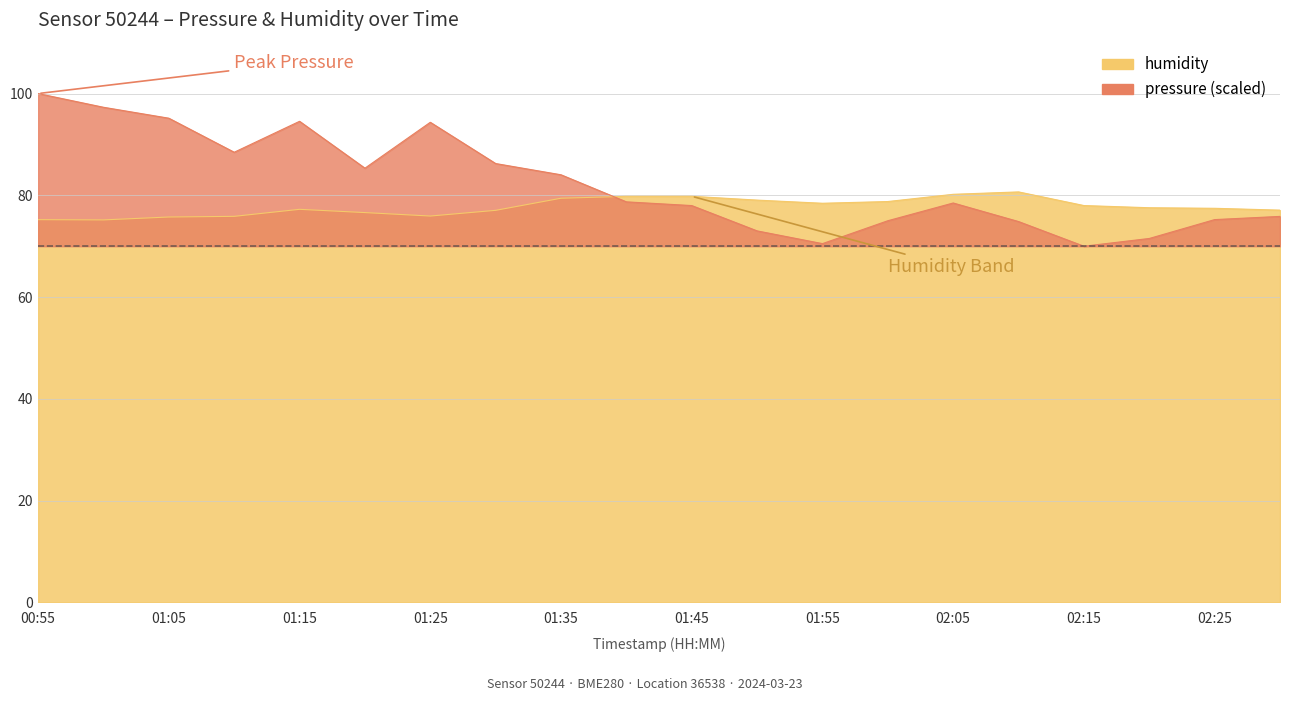

What are all the series names shown in the legend?

pressure, humidity